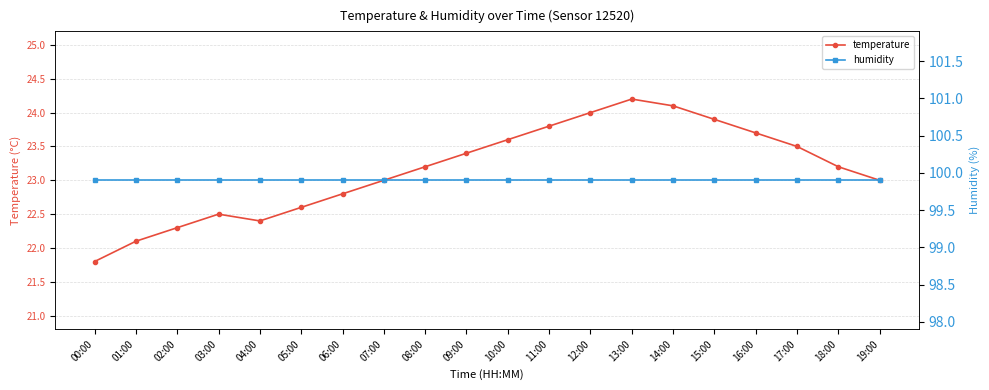

What are all the series names shown in the legend?

temperature, humidity